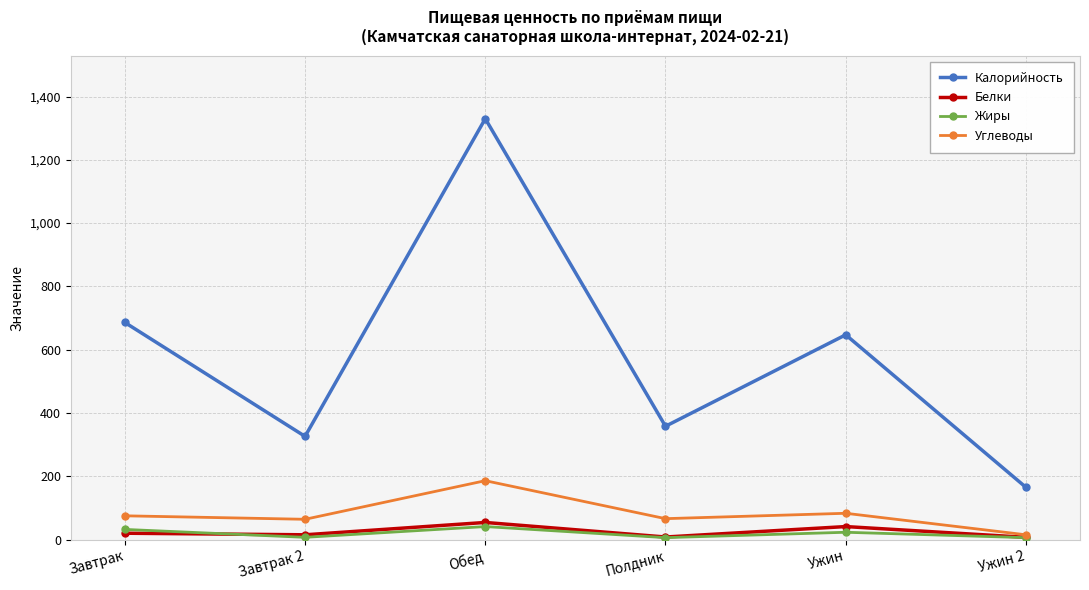

What is the value of the Жиры point at the 4th from the left?

6